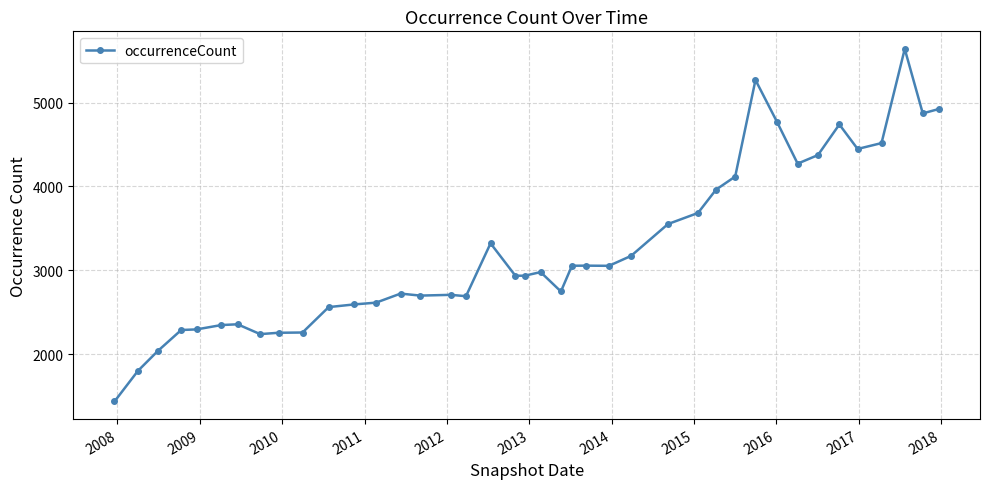

True or false: there are more than 2 points higher than both neighbors.

True